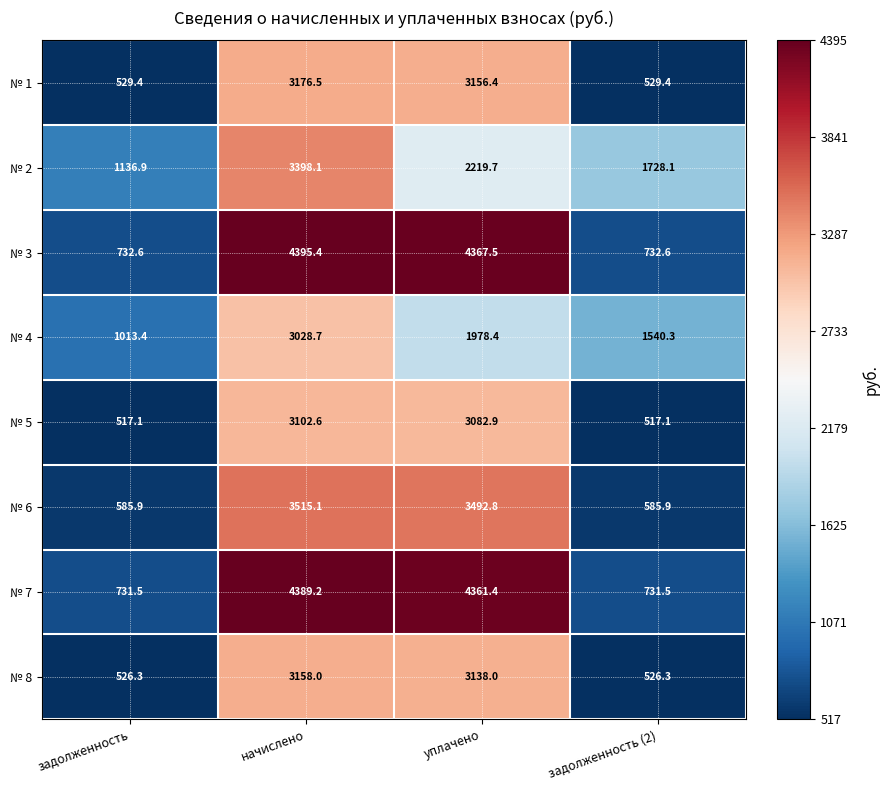

What is the difference between the № 2 values at уплачено and начислено?

1178.4